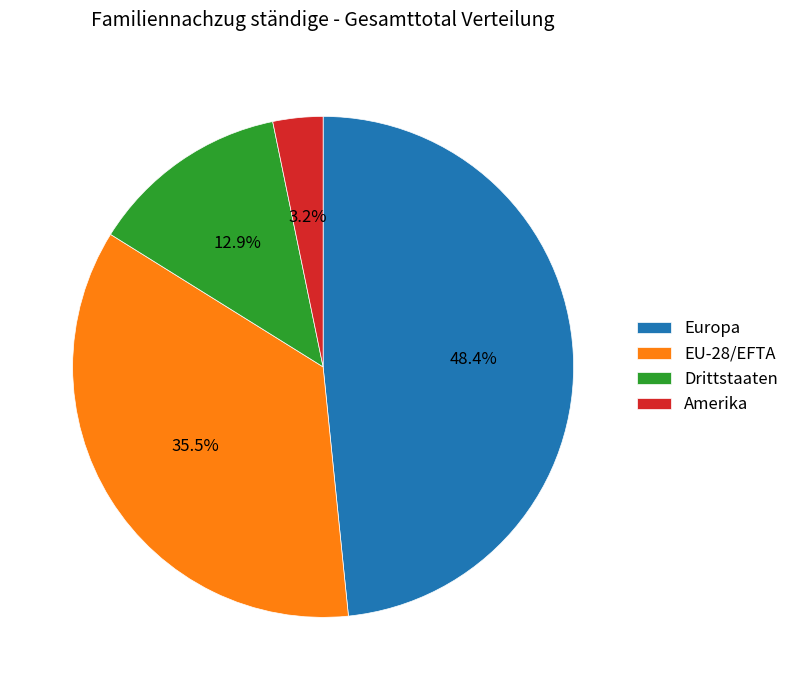

Is Amerika the majority of the pie?

No